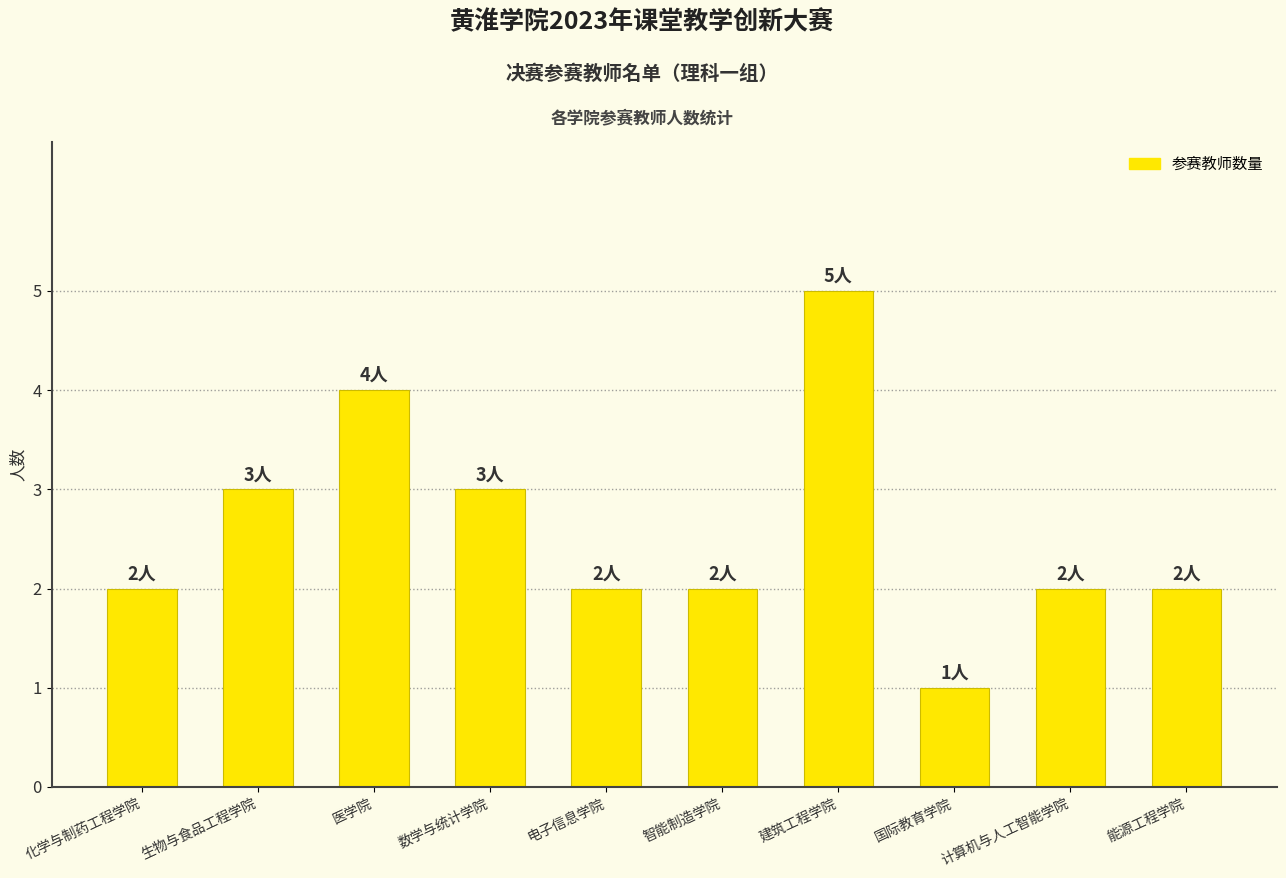

What is the label of the 8th bar from the right?

医学院